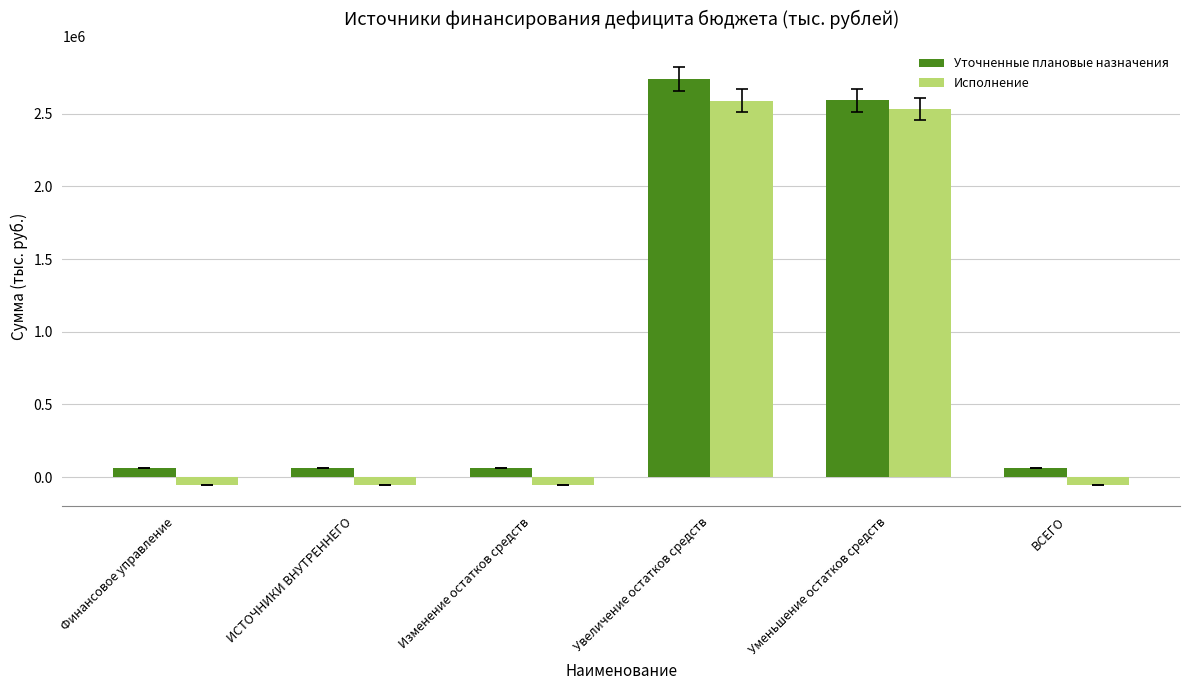

What is the sum of all Уточненные плановые назначения values?

5580786.8